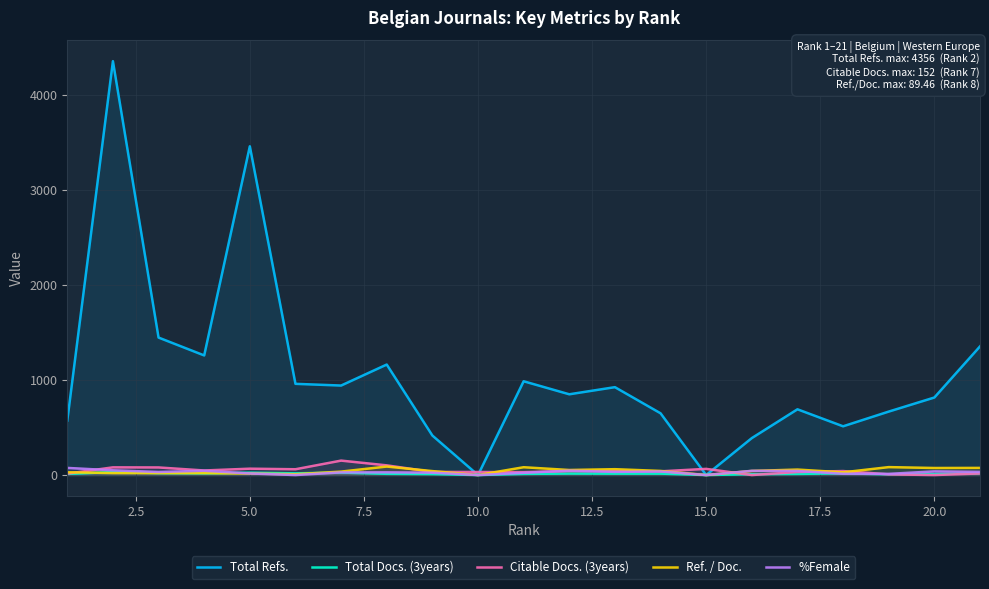

How many interior local valleys does the Ref. / Doc. series have?

7